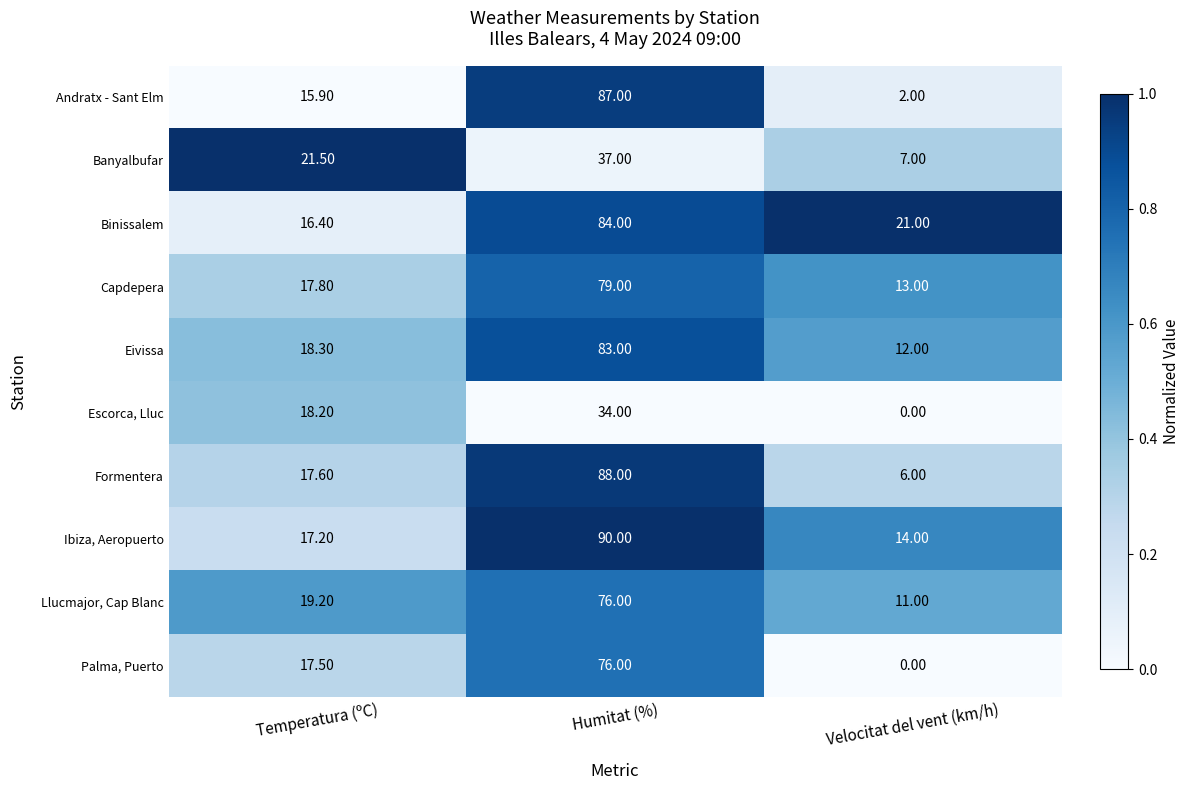

Rank the categories by Ibiza, Aeropuerto value from lowest to highest.

Velocitat del vent (km/h), Temperatura (ºC), Humitat (%)